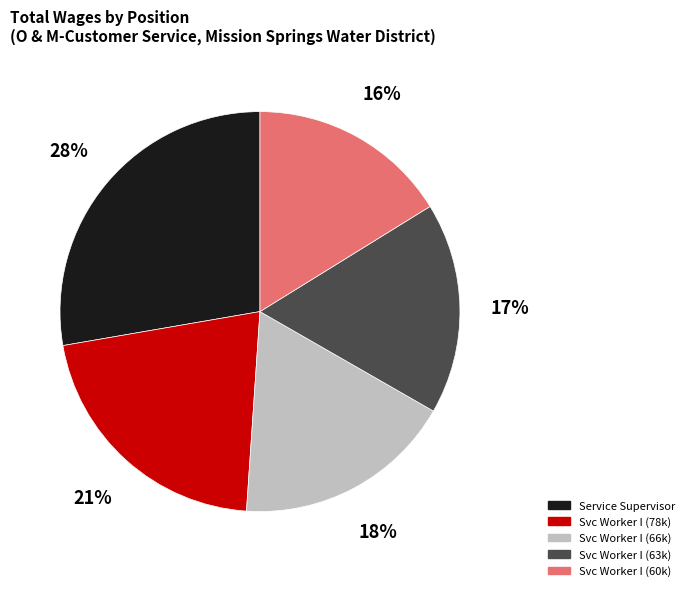

To the nearest percent, what is the difference between the largest and smallest slice percentages?

12%